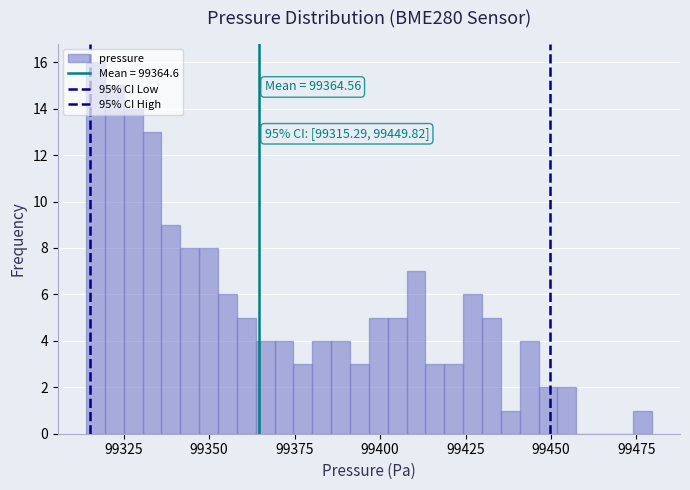

Around what value on the x-axis is the tallest bar? Give the approximate position of its centre, as read against the axis.

99315